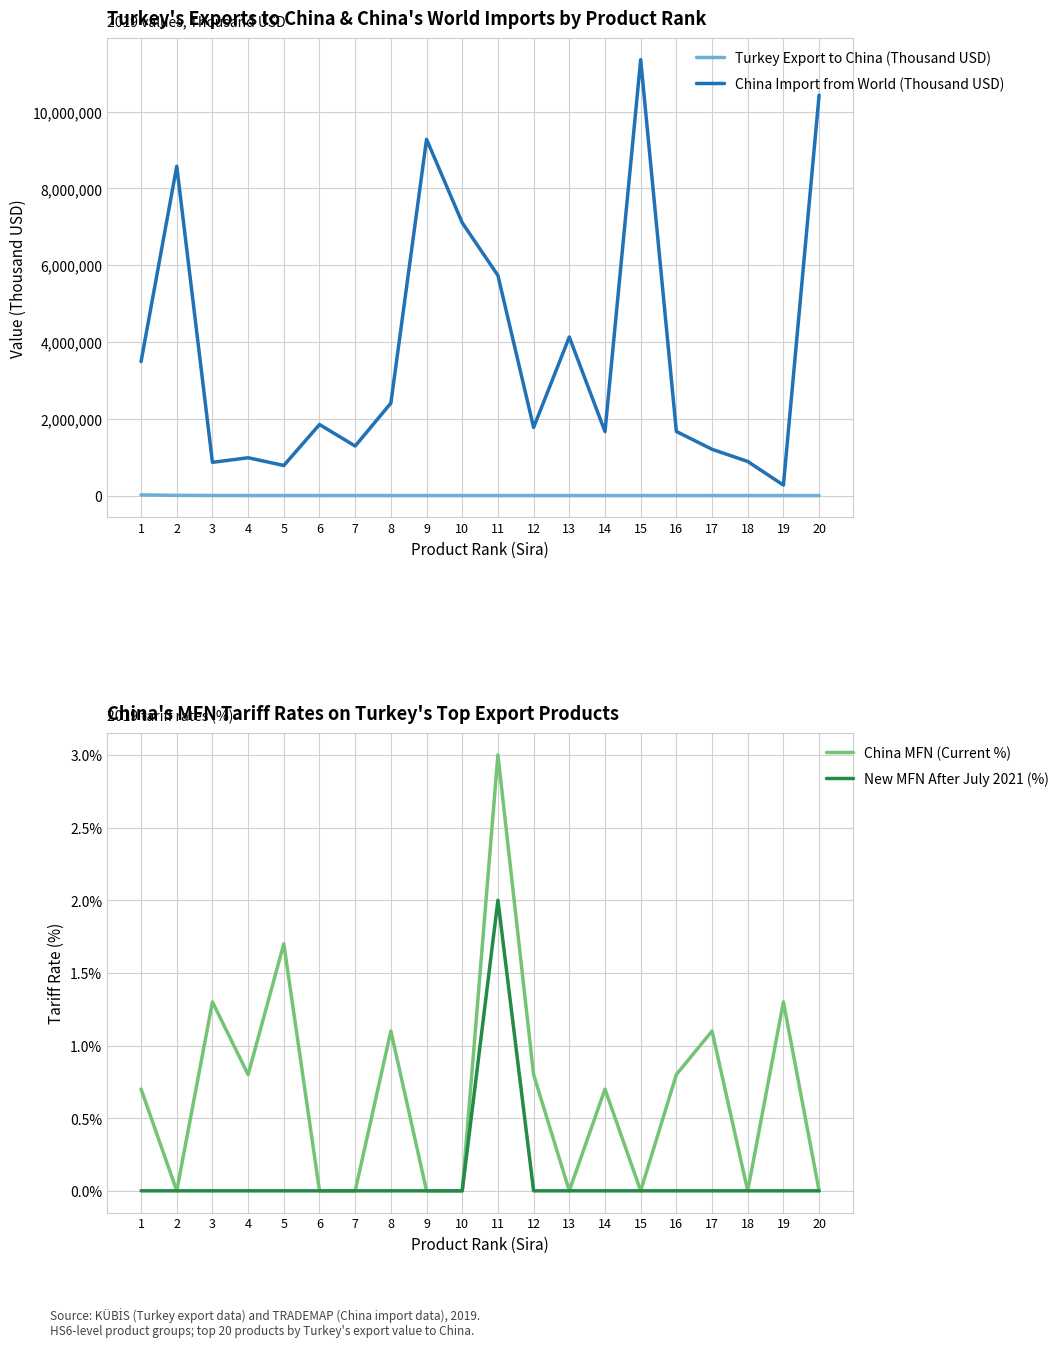

At 4, list the series in order from largest to smallest.

China Import from World (Thousand USD), Turkey Export to China (Thousand USD), China MFN (Current %), New MFN After July 2021 (%)